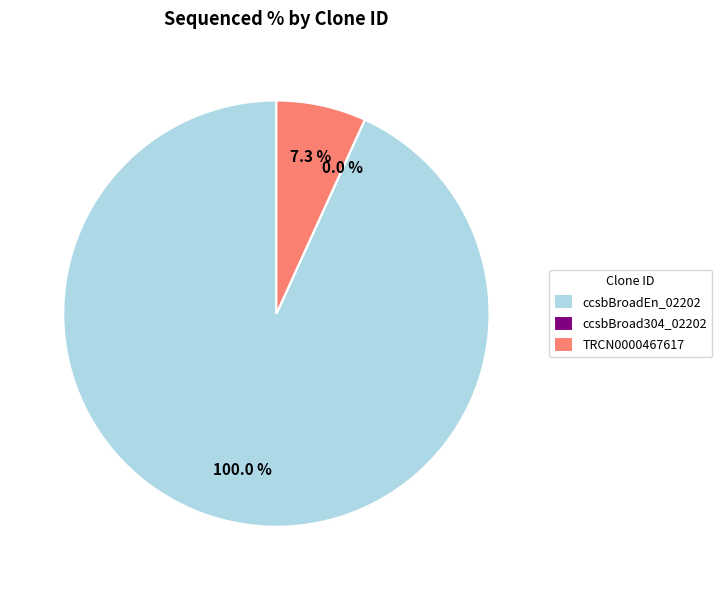

The ccsbBroadEn_02202 slice represents 93% of the pie. True or false?

True